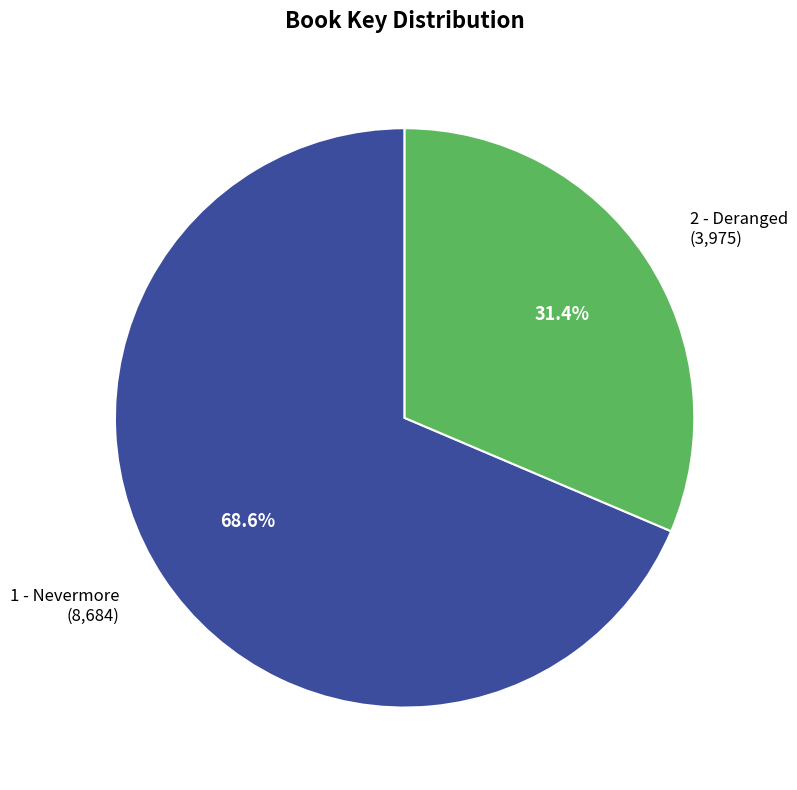

Does 2 - Deranged account for over 50% of the chart?

No